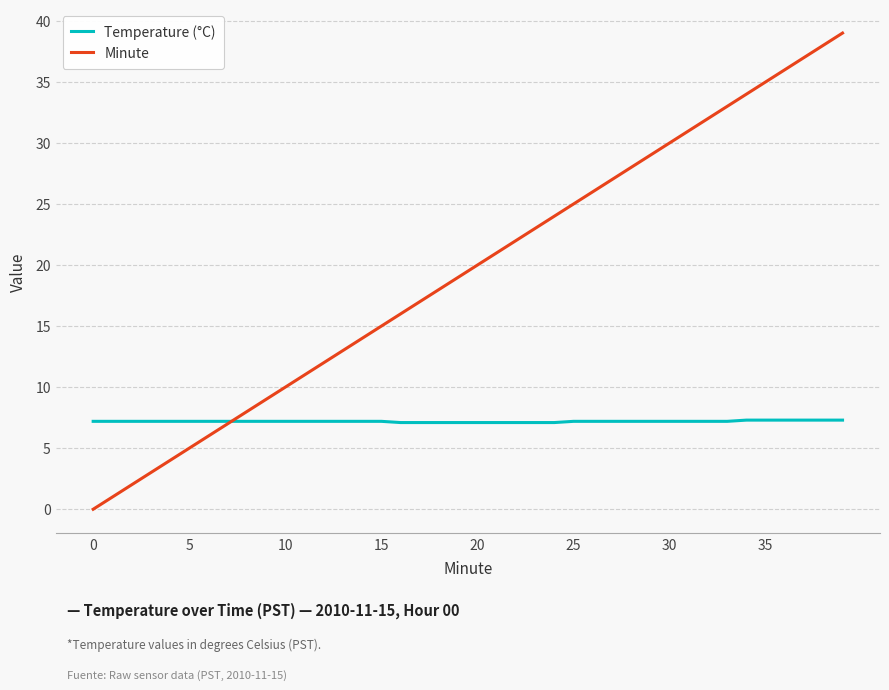

Which series has the largest range (max minus min)?

Minute